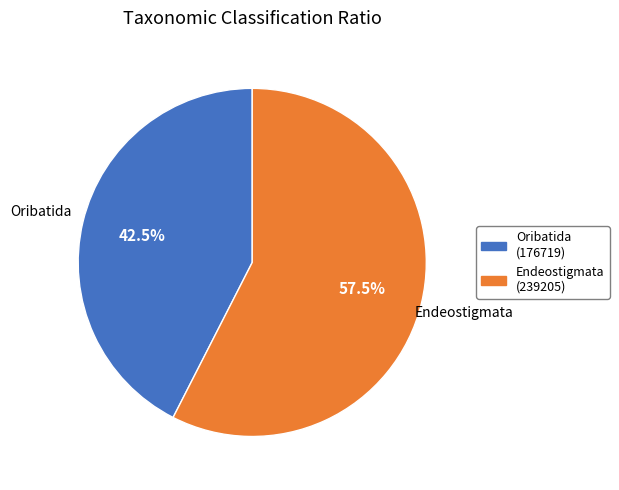

Which category has the biggest portion of the pie?

Endeostigmata